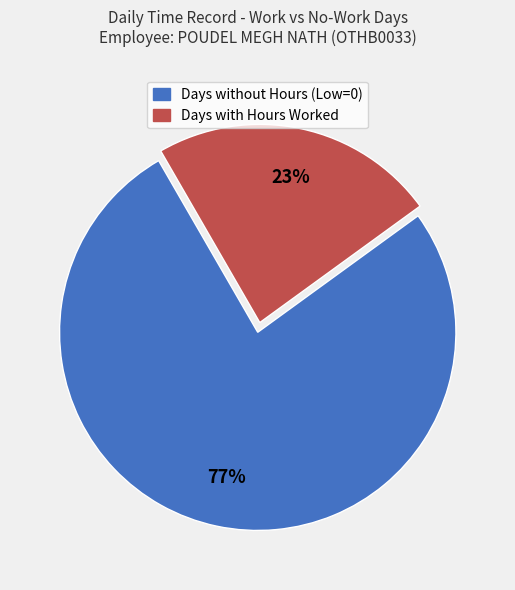

To the nearest percent, what is the average slice percentage?

50%